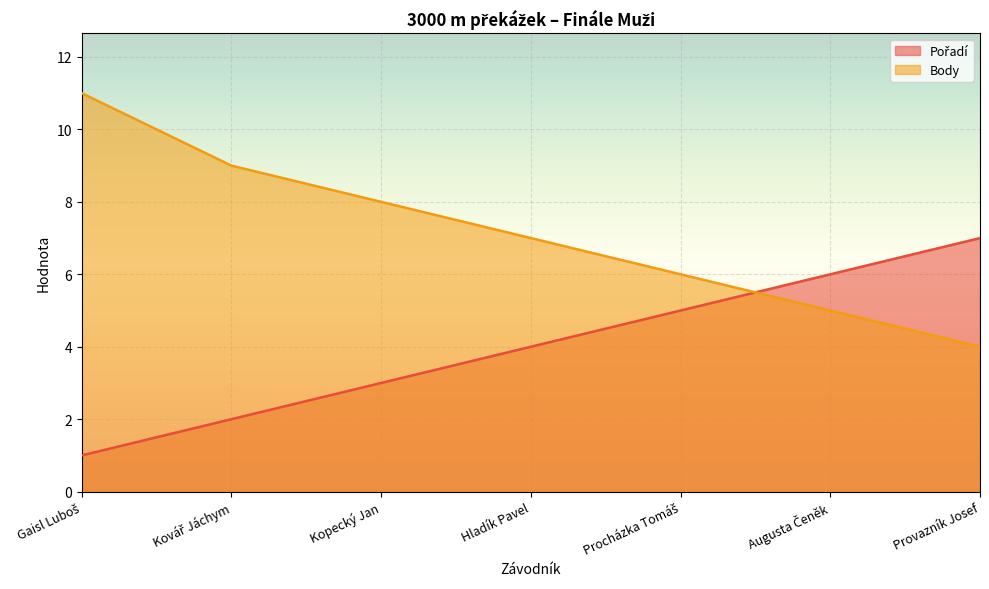

Is the value of Body at Gaisl Luboš greater than the value of Pořadí at Hladík Pavel?

Yes